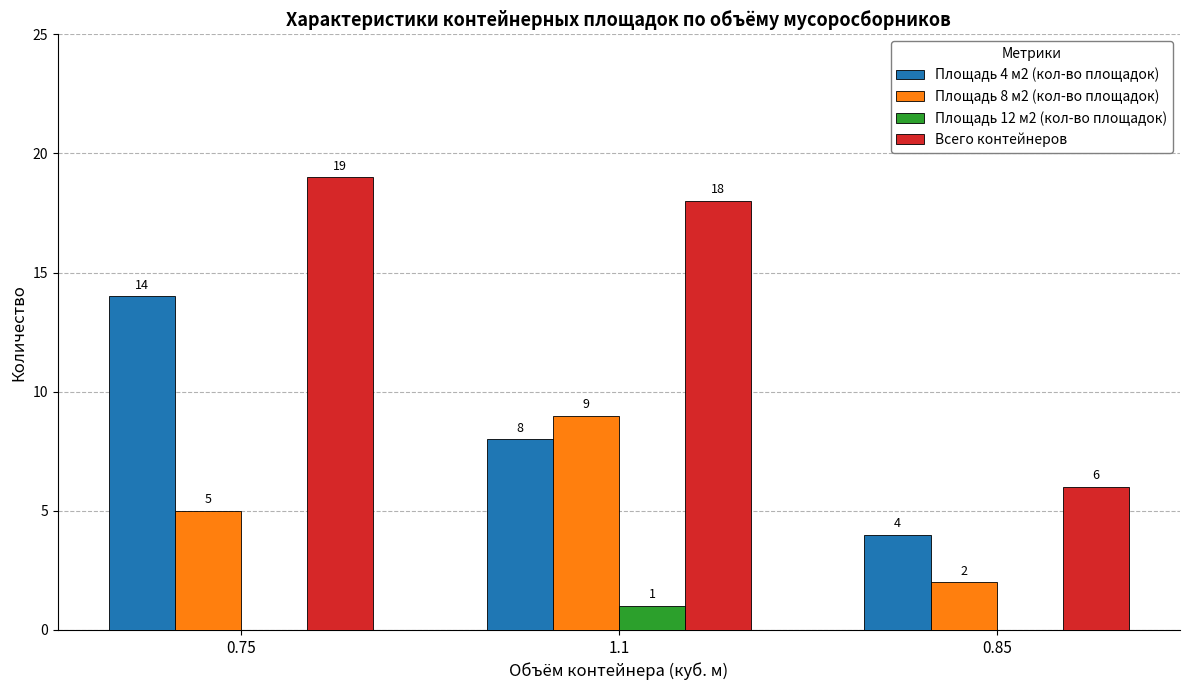

Count the number of data series in this chart.

4